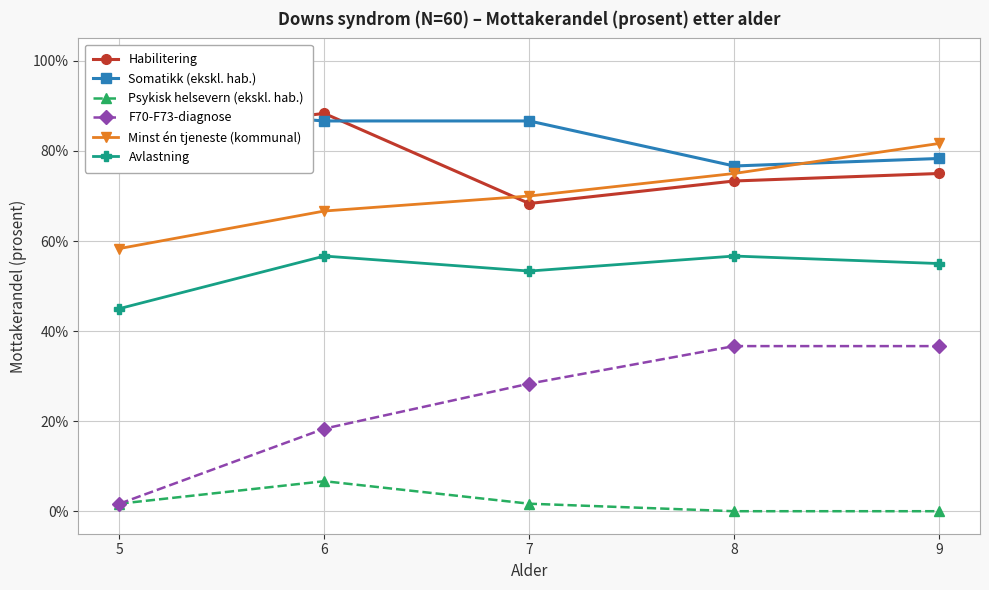

What is the value of the Minst én tjeneste (kommunal) point at the 3rd from the left?

70.0